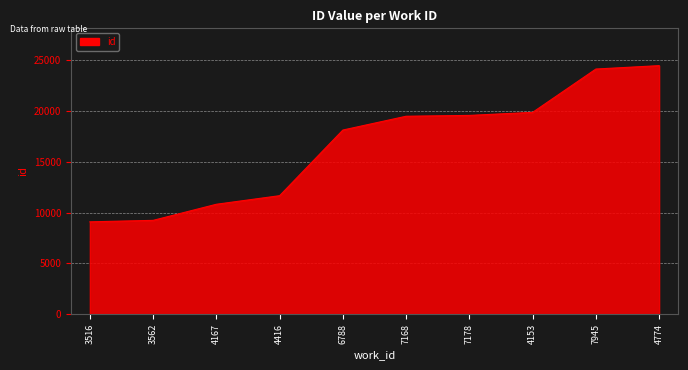

Between 6788 and 4774, which is larger?

4774